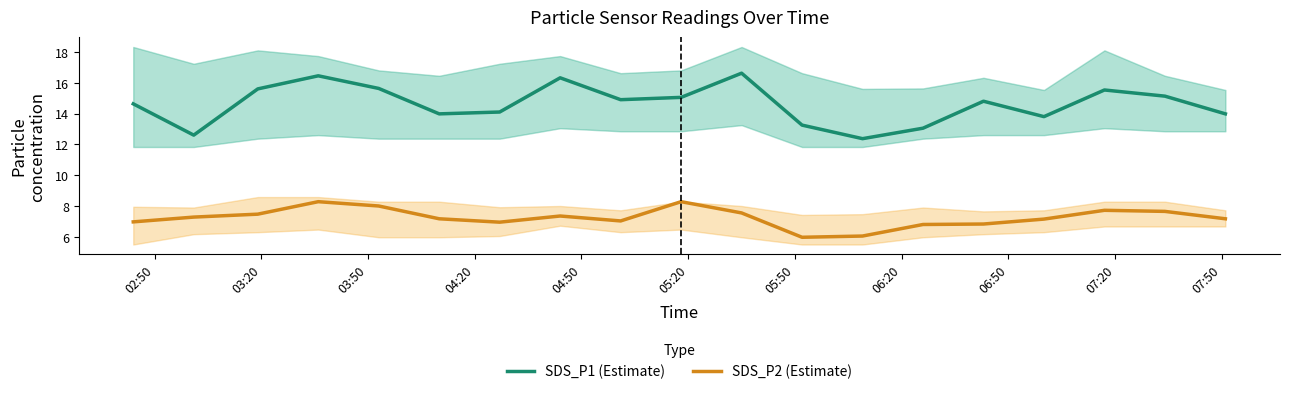

What is the highest value of the SDS_P2 (Estimate) series?

8.3